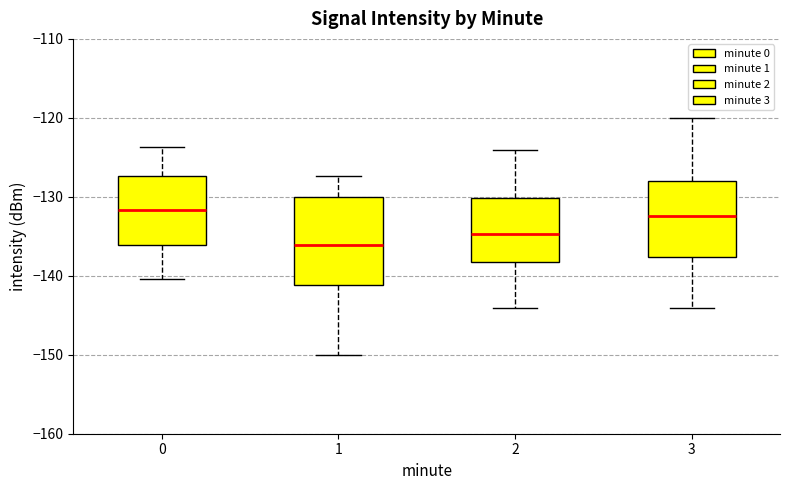

Reading left to right, transcribe this box plot: for each box, give where its median line is, the range the box spans, and where its two whiskers end, as read against the y-axis. The values are not printed on the chart, so give them approximately, as read against the axis.

0: median -132, box -136 to -127, whiskers -140 to -124
1: median -136, box -141 to -130, whiskers -150 to -127
2: median -135, box -138 to -130, whiskers -144 to -124
3: median -132, box -138 to -128, whiskers -144 to -120